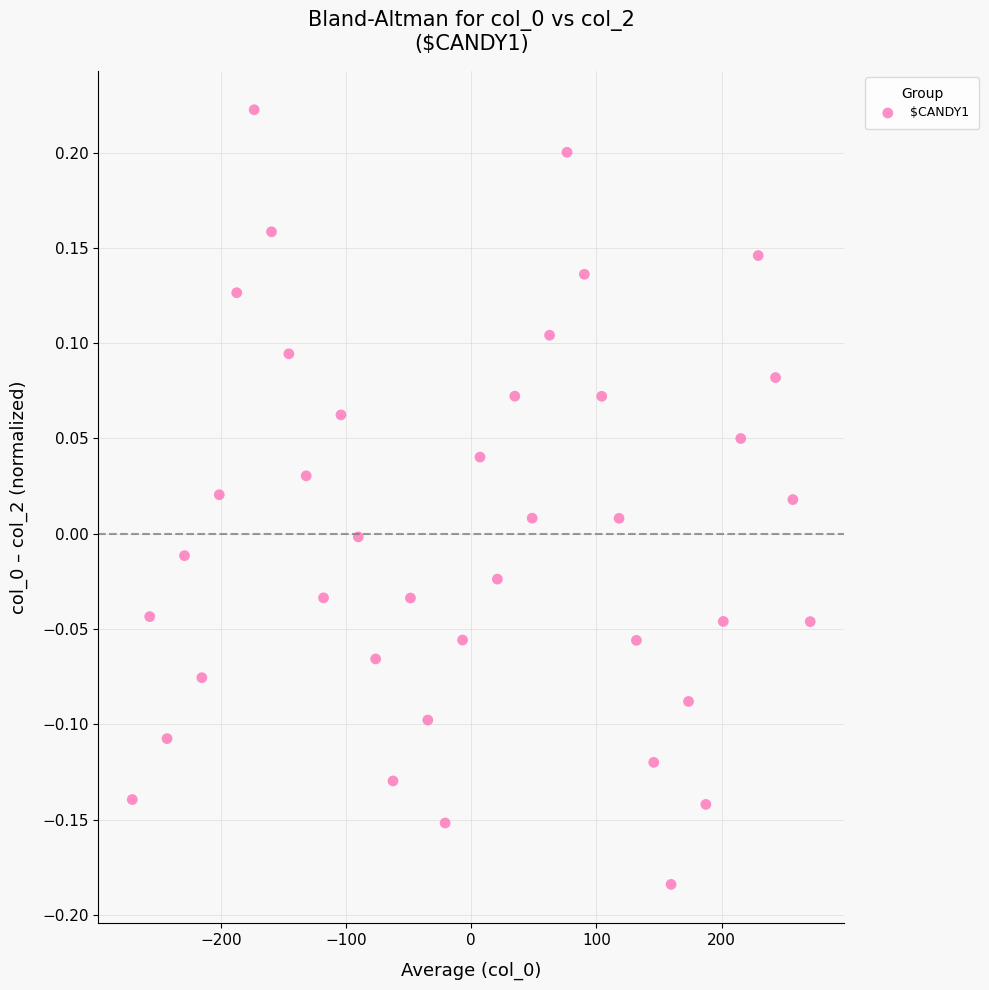

What is the range of X values (max minus min)?

541.9